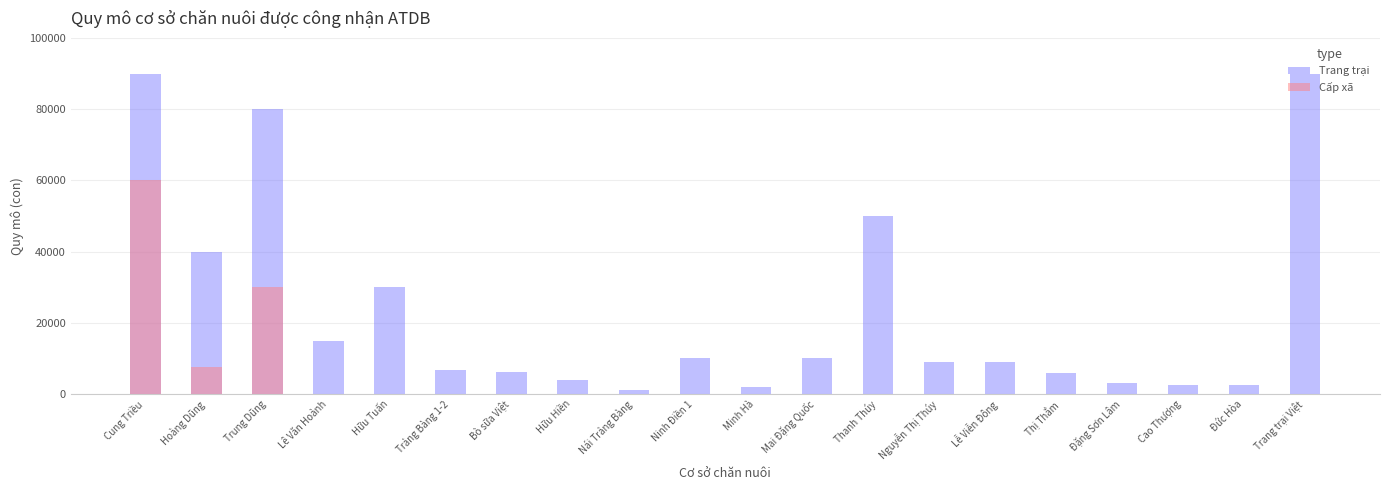

At how many categories does at least one series exceed 63518?

3